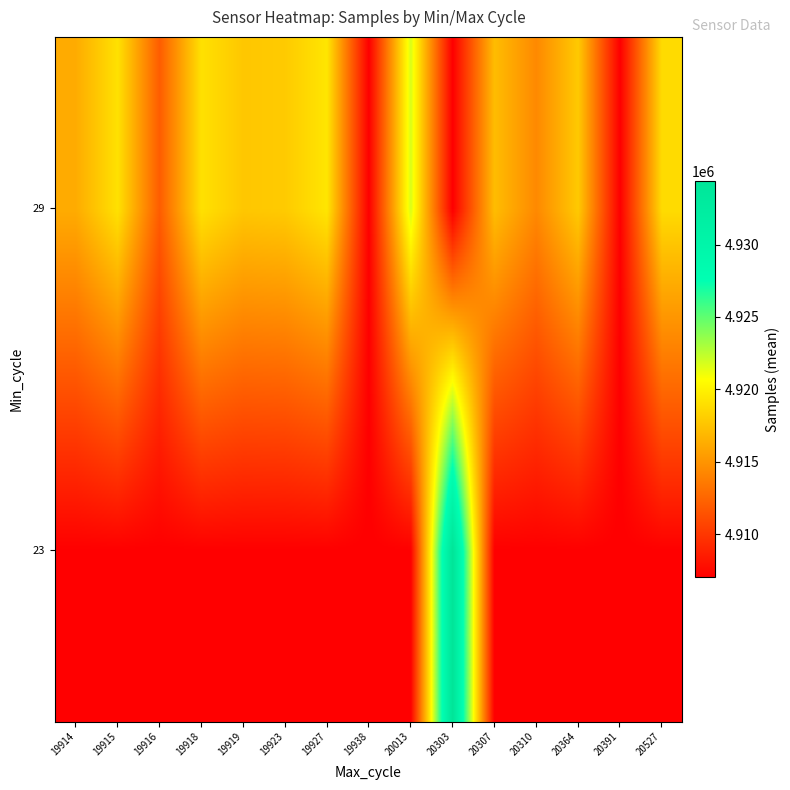

What is the minimum value shown in the chart?

4907008.0